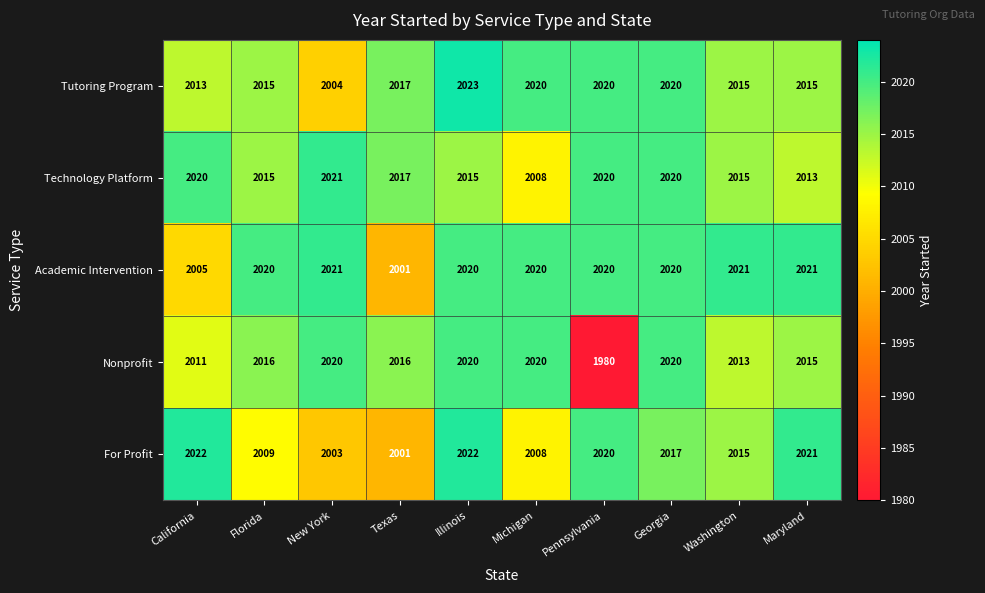

Which category has the lowest value across all series?

Pennsylvania